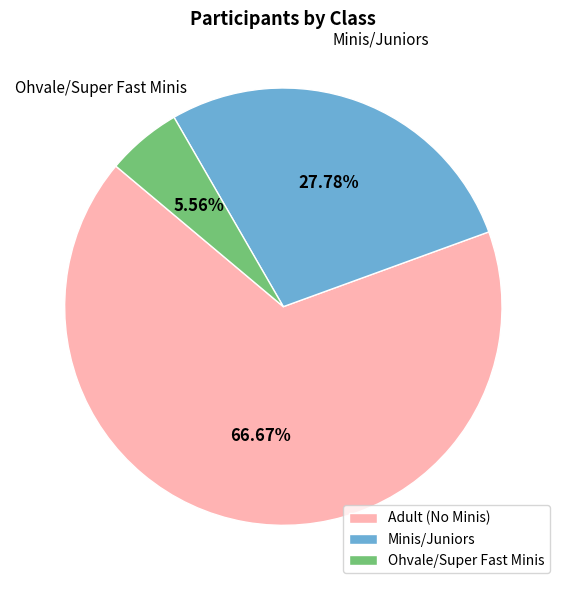

How many slices are in this pie chart?

3